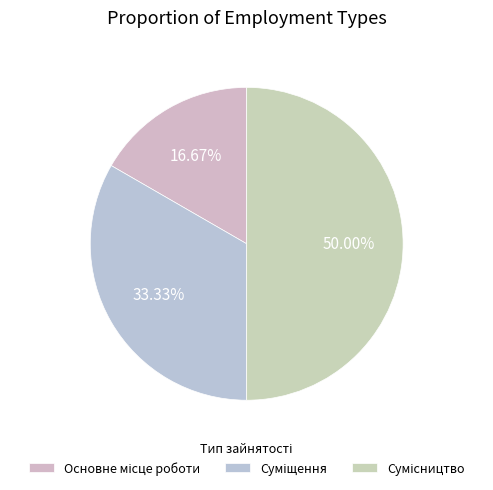

The Суміщення slice represents 33% of the pie. True or false?

True